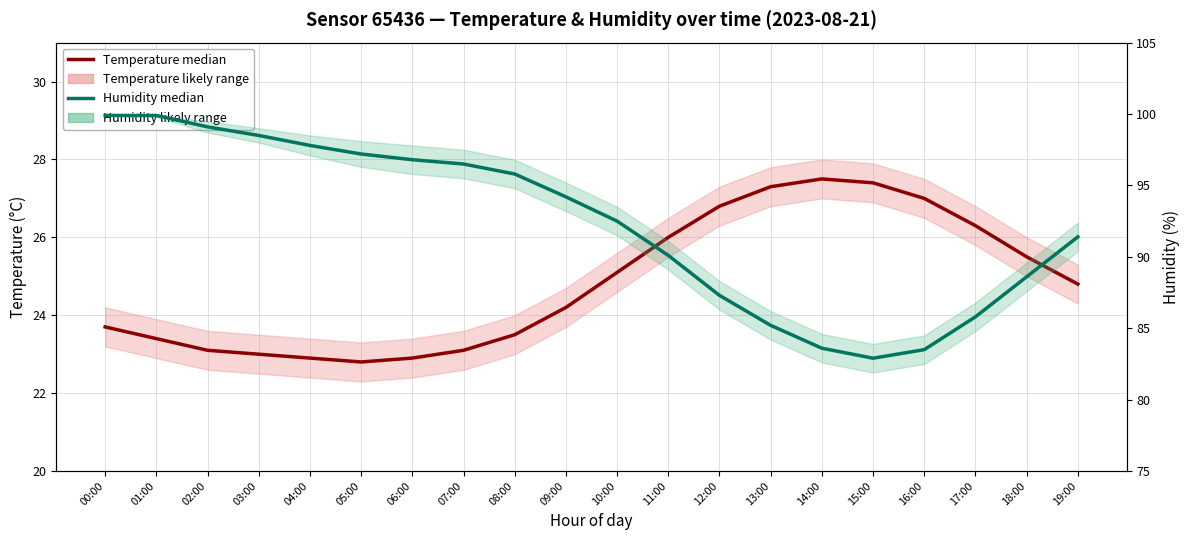

Is the value of Humidity median at 19:00 greater than the value of Temperature median at 07:00?

Yes